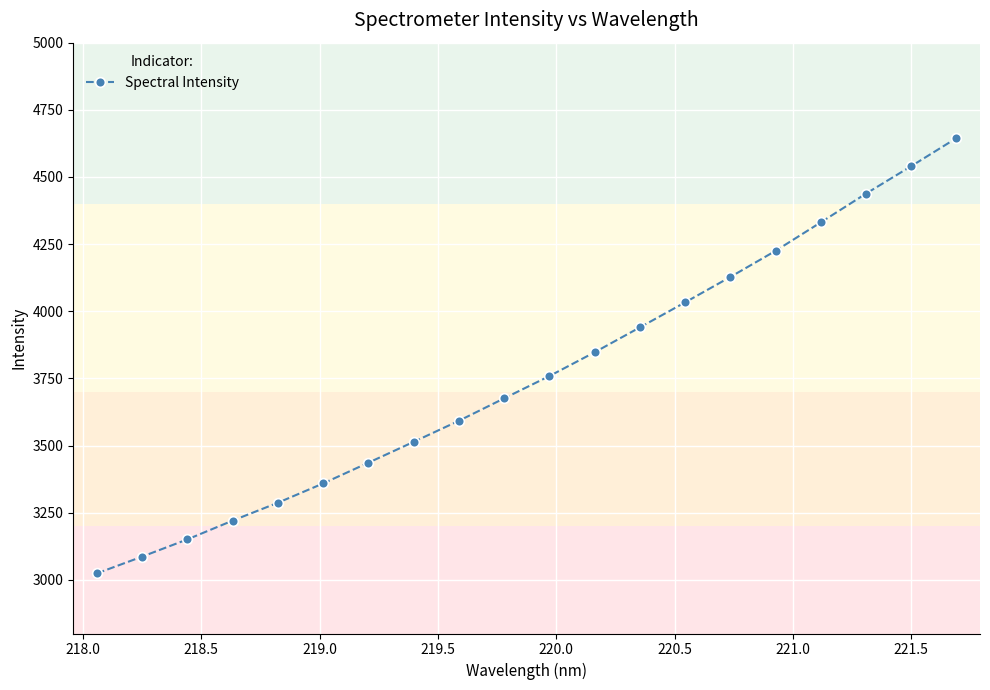

True or false: the data has more than 0 interior local peaks.

False